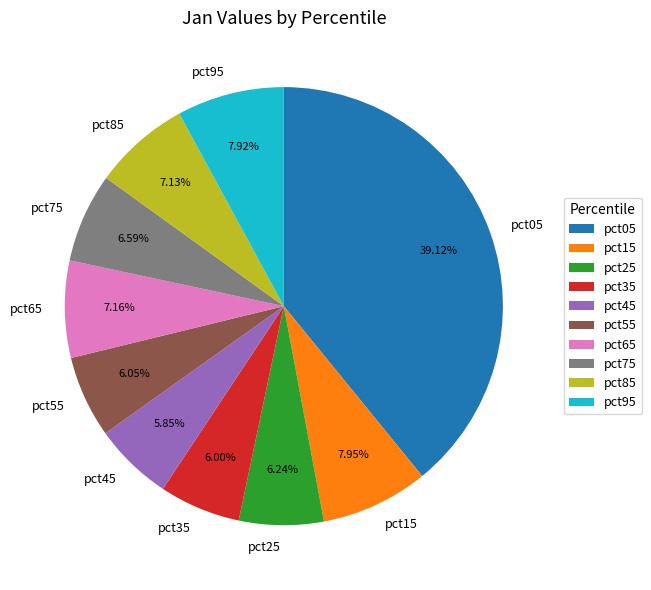

Between pct45 and pct65, which is larger?

pct65